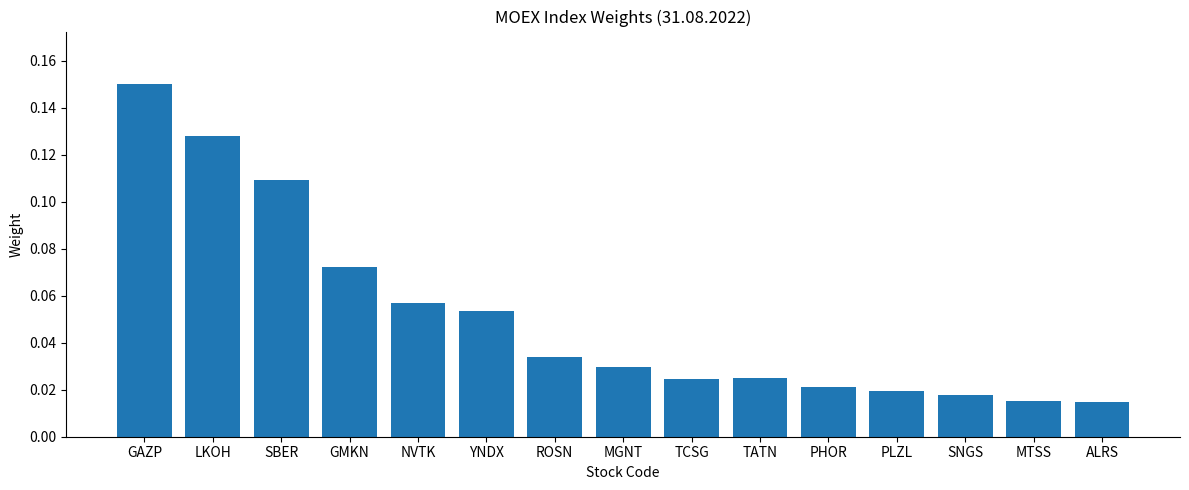

Which label corresponds to the largest value in the chart?

GAZP